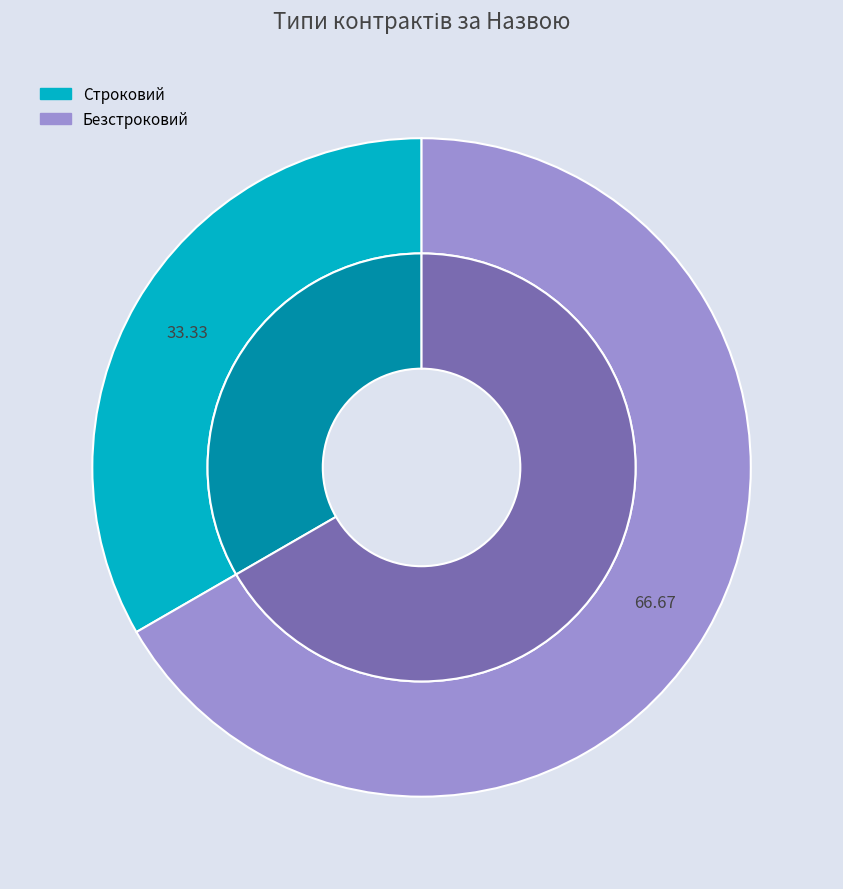

Between Строковий and Безстроковий, which is larger?

Безстроковий